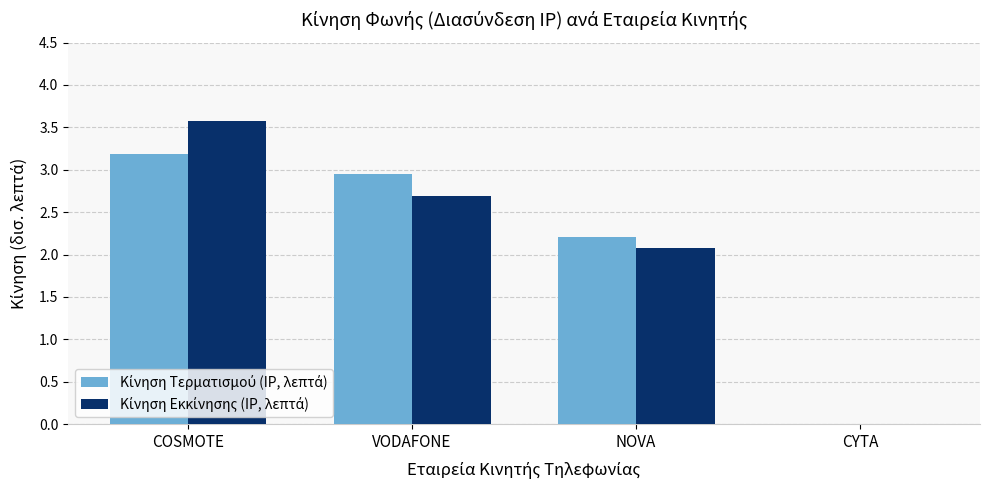

Does the chart contain stacked bars?

No